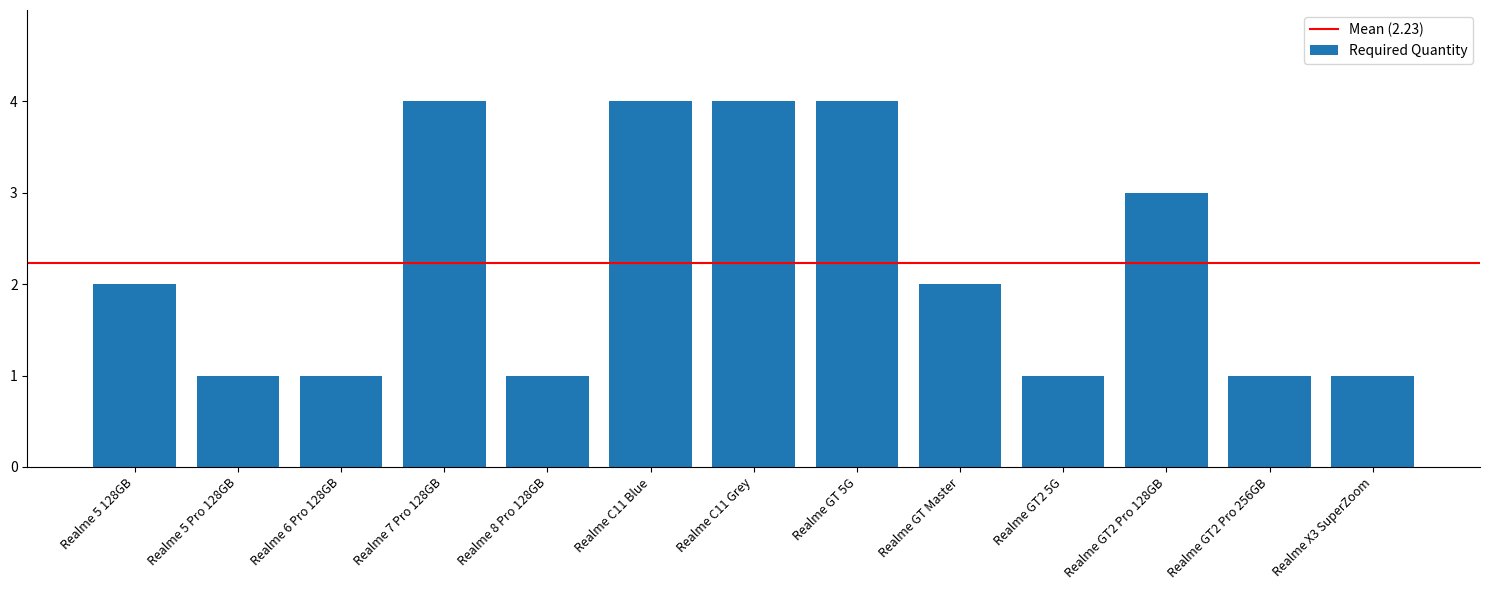

The chart shows a value of 1 at Realme GT2 5G. True or false?

True